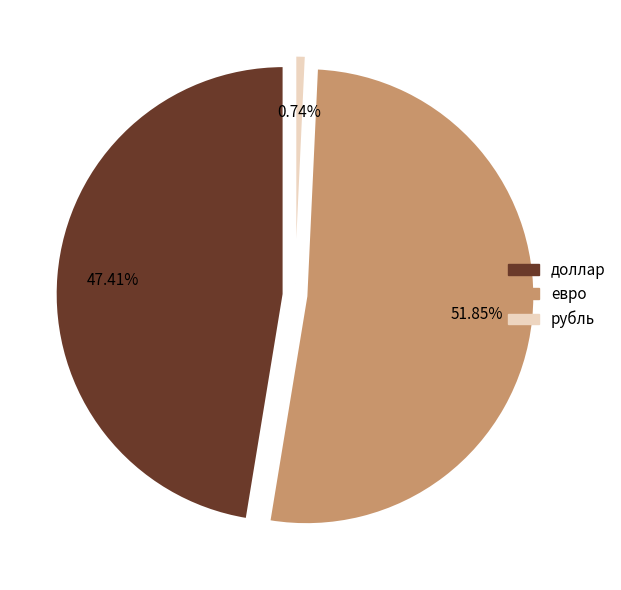

What percentage is NOT represented by доллар?

52.6%